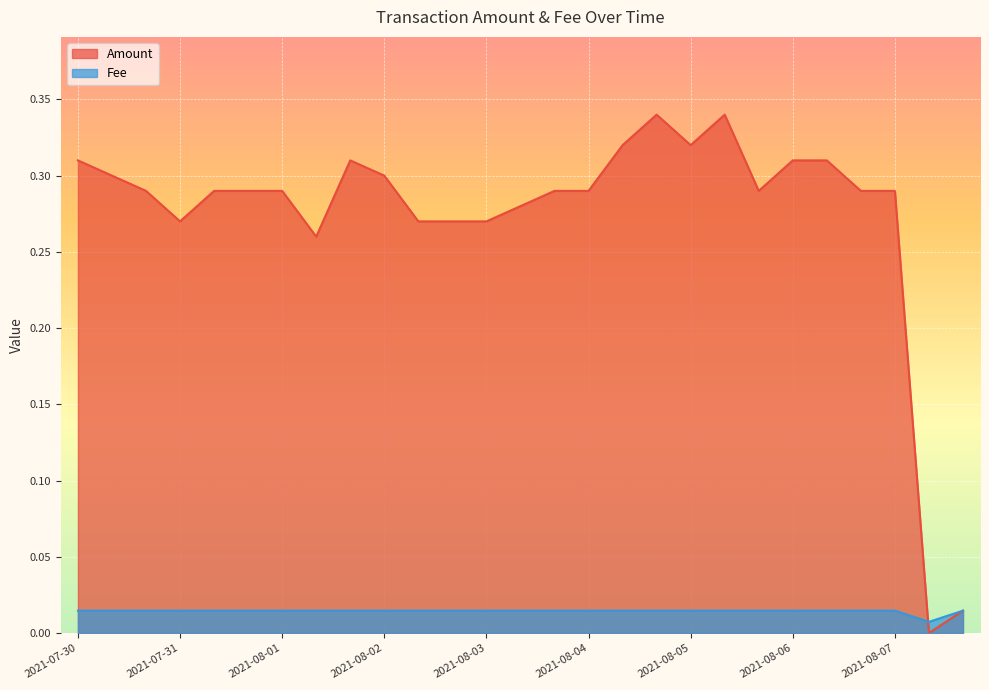

Which series has the largest total across all categories?

Amount